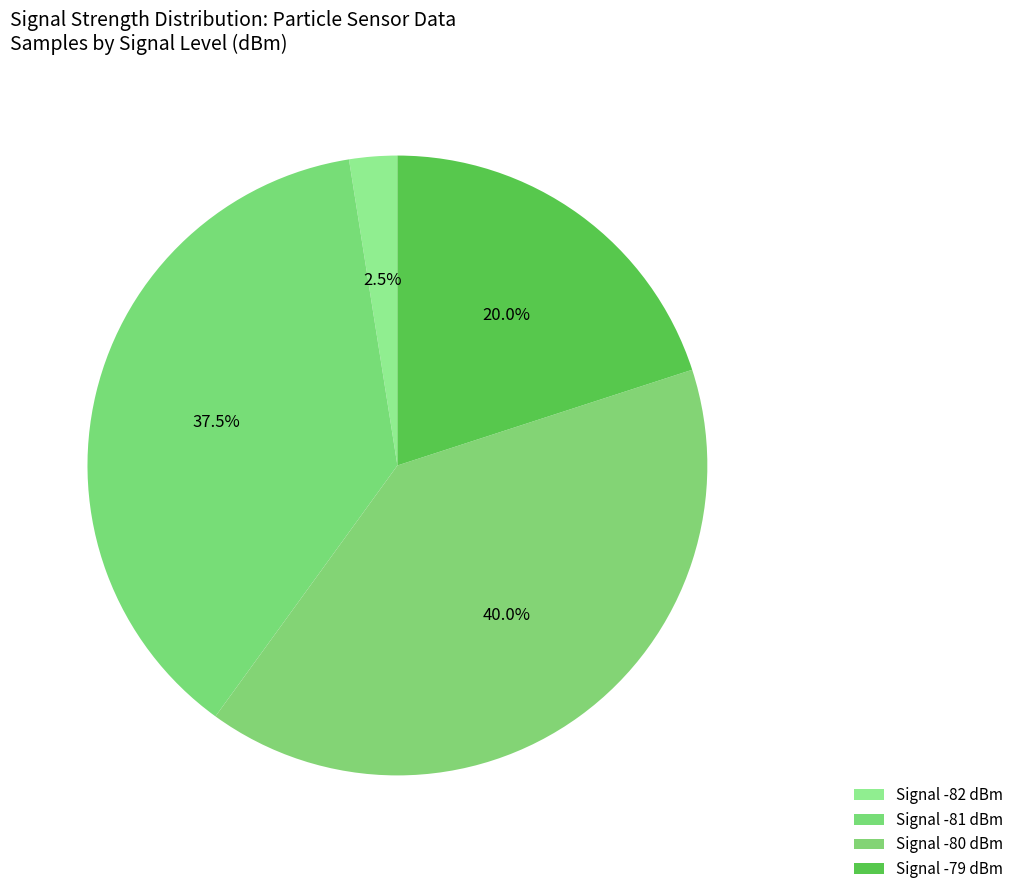

How many segments does this pie chart have?

4